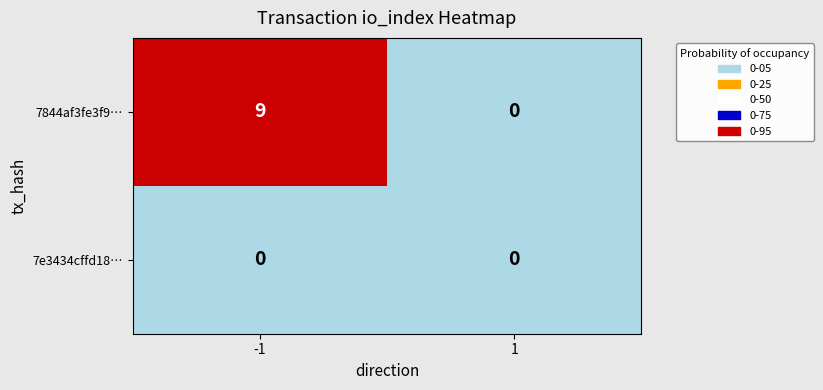

Which series has the widest spread of values?

7844af3fe3f9…